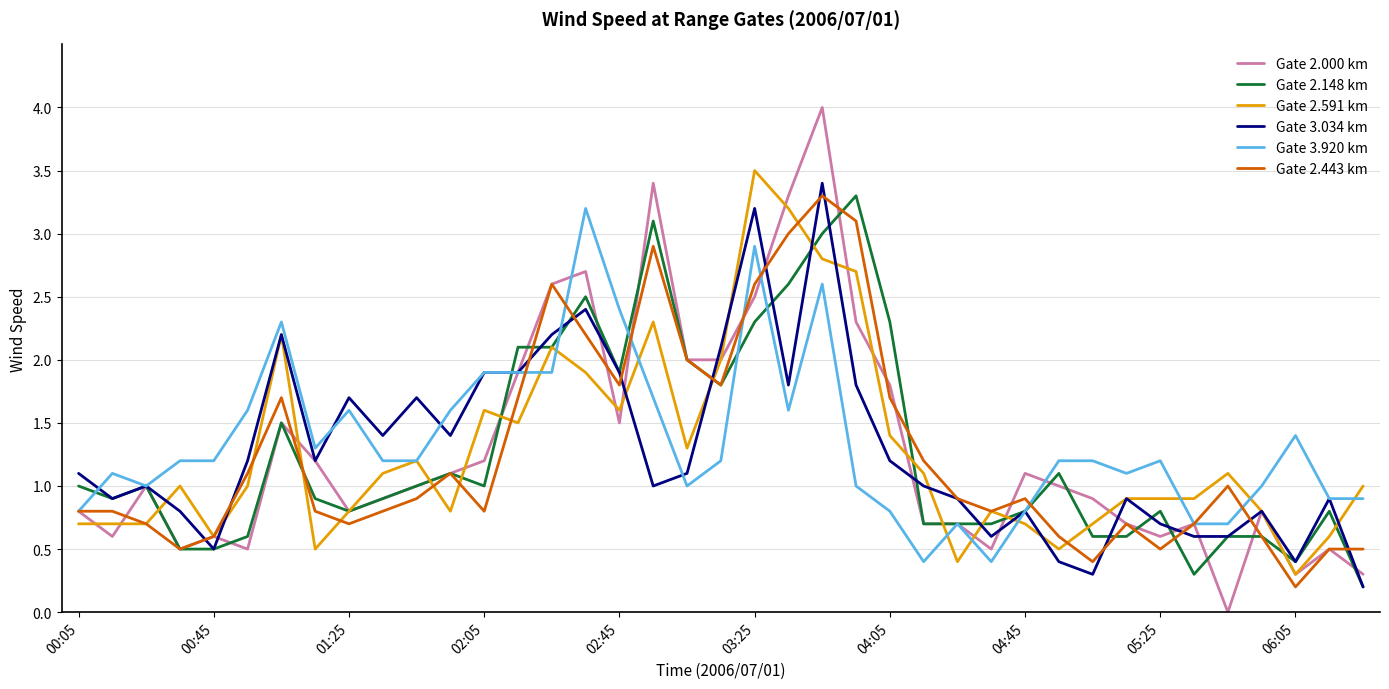

What is the greatest value displayed?

4.0